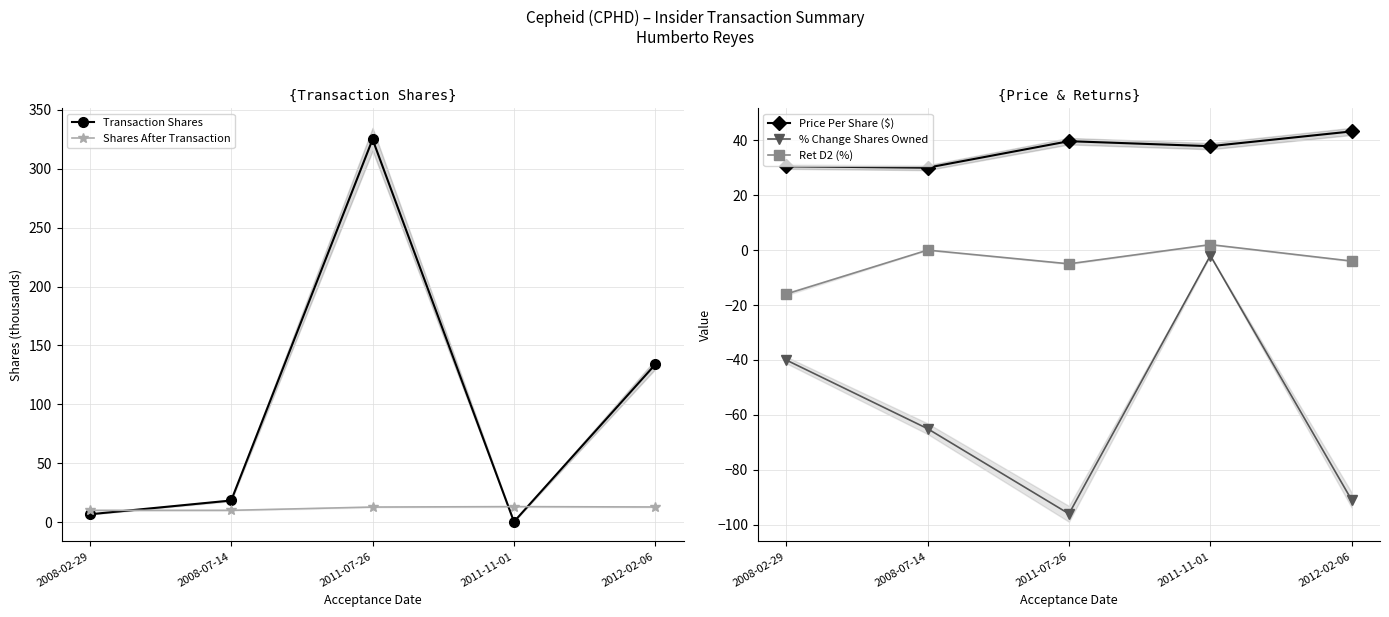

The Ret D2 (%) series shows -4.0 at 2012-02-06. True or false?

True